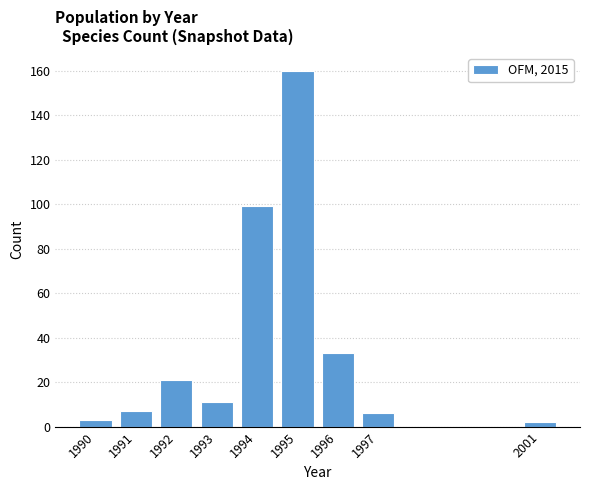

Reading left to right, transcribe all the data shown in this chart.

1990=3	1991=7	1992=21	1993=11	1994=99	1995=160	1996=33	1997=6	2001=2